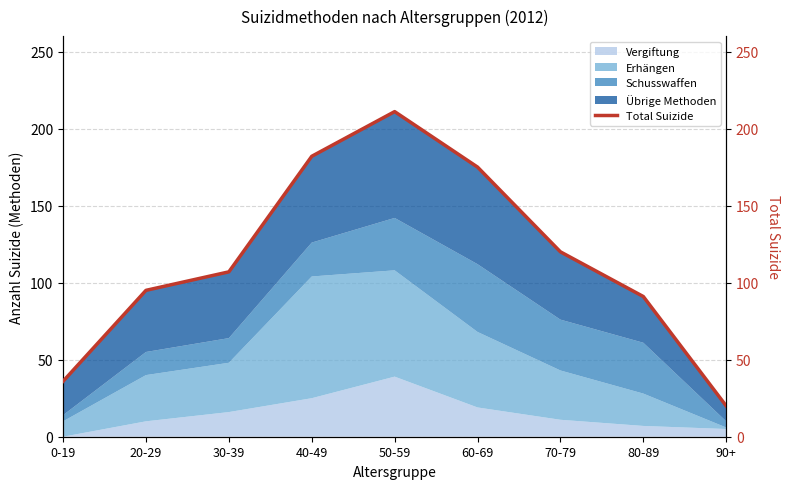

What is the difference between the second highest and minimum values?

162